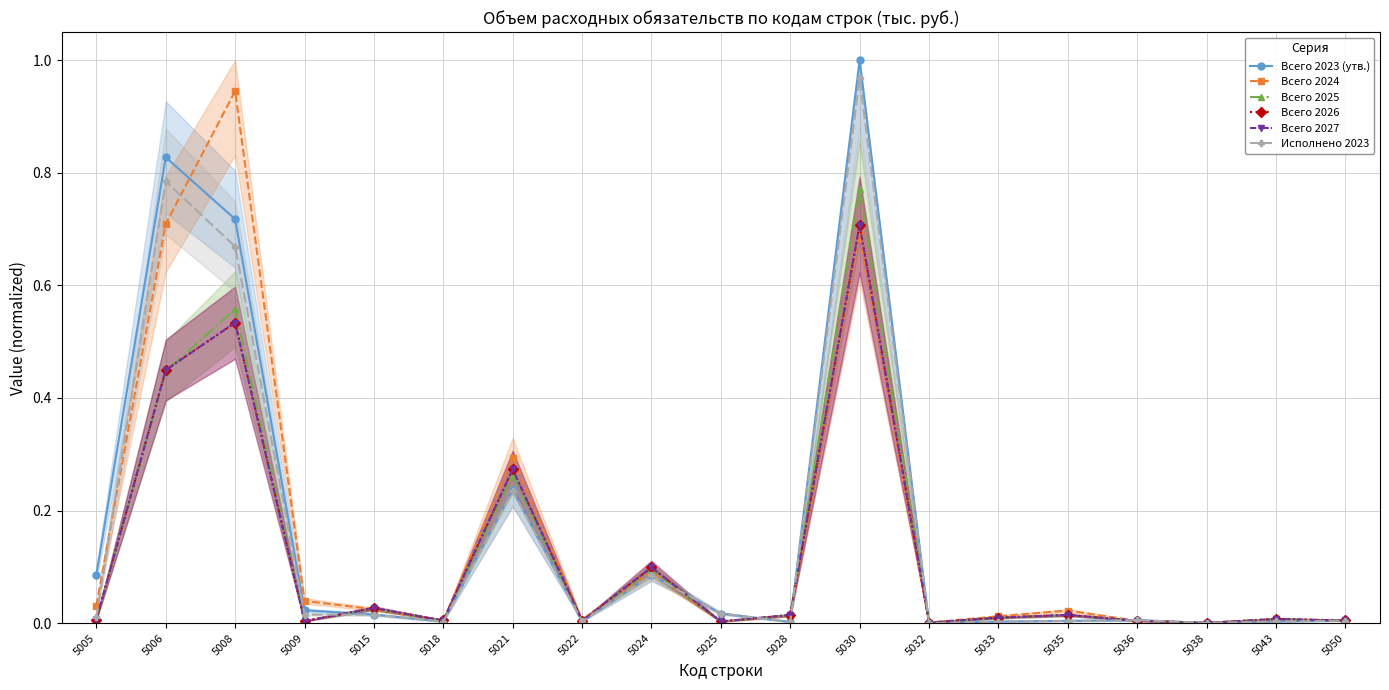

Which series ends up on top after the final intersection of Всего 2023 (утв.) and Всего 2026?

Всего 2026